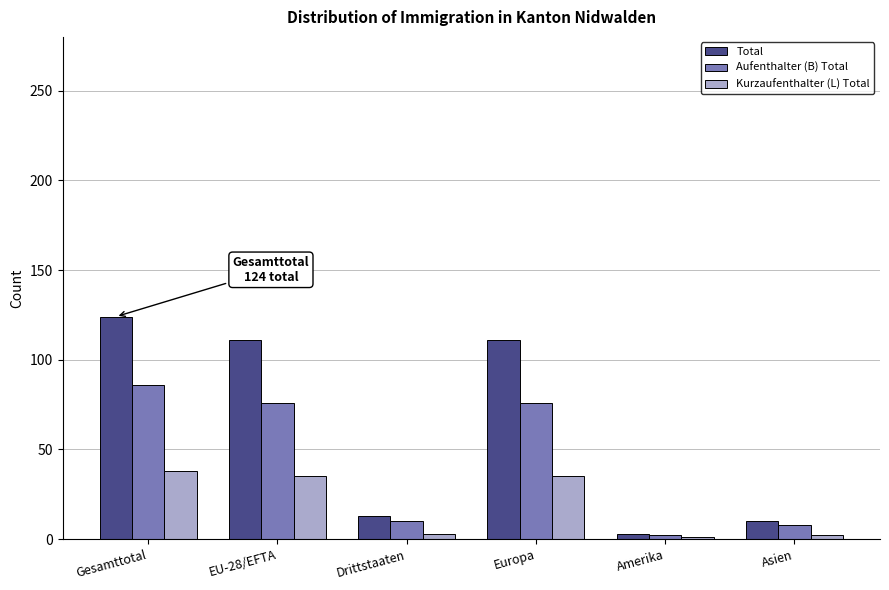

Rank the series by their maximum value, from highest to lowest.

Total, Aufenthalter (B) Total, Kurzaufenthalter (L) Total